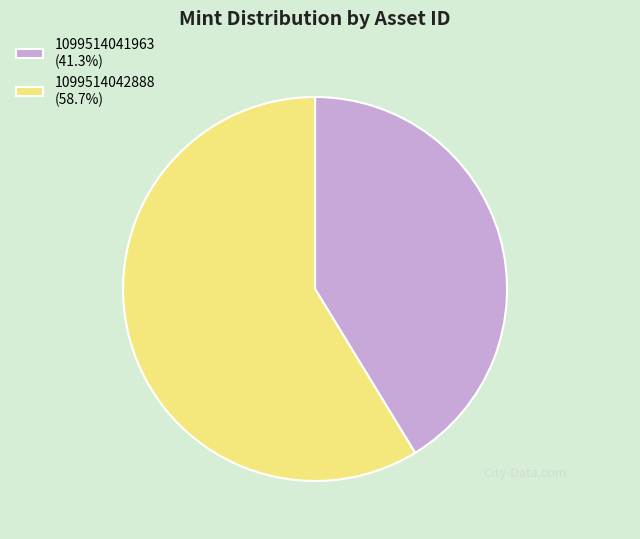

How many slices are in this pie chart?

2